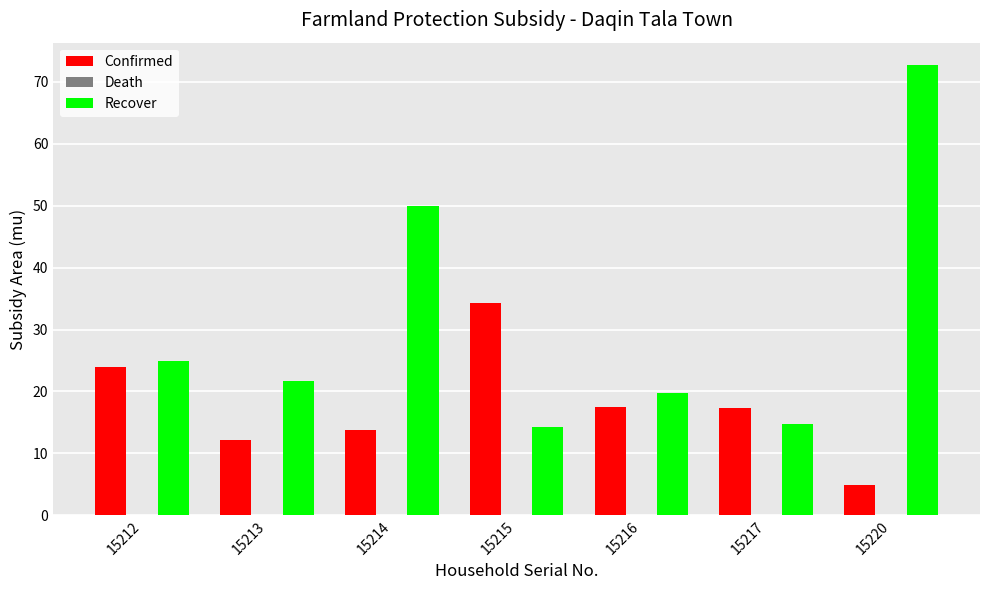

Rank the series by their average value, from highest to lowest.

Recover, Confirmed